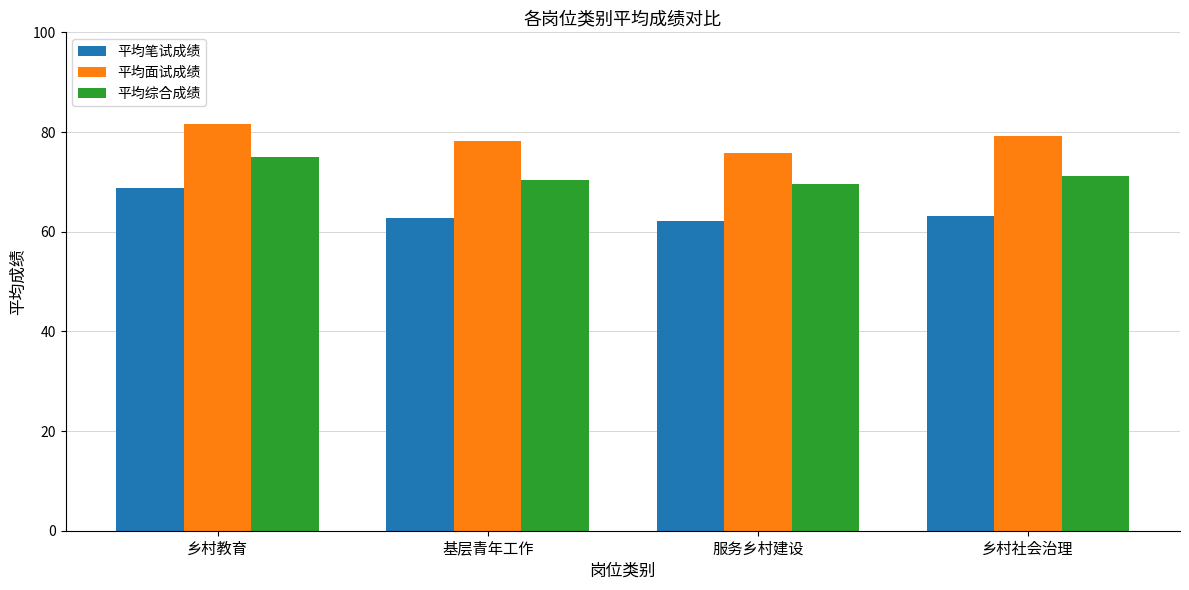

What is the spread (max minus min) of values at 服务乡村建设?

13.6